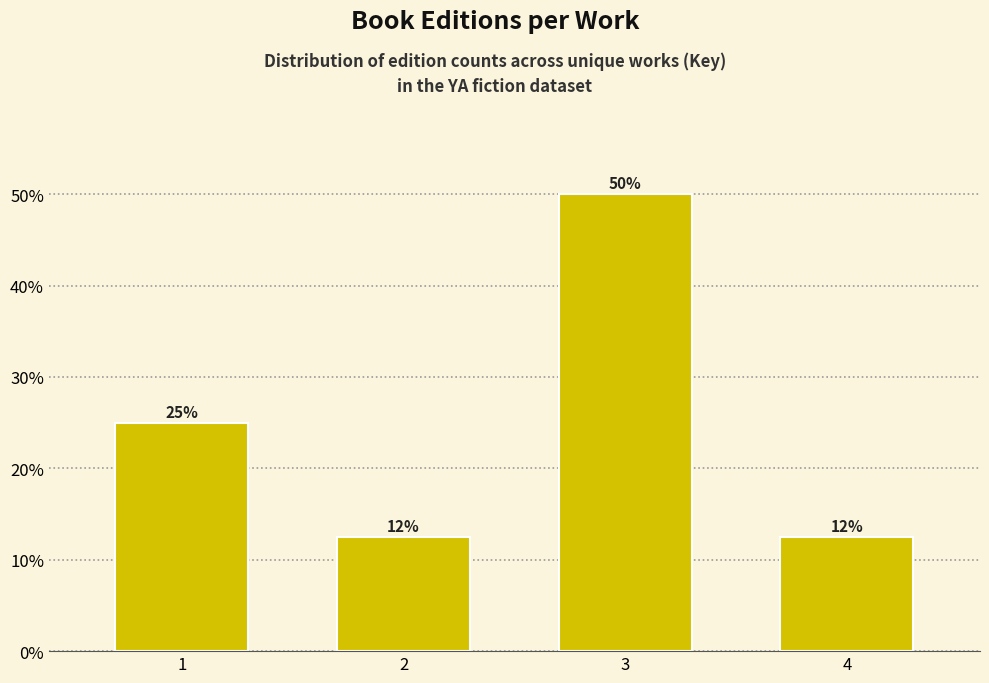

The value at 1 is 40.1. True or false?

False